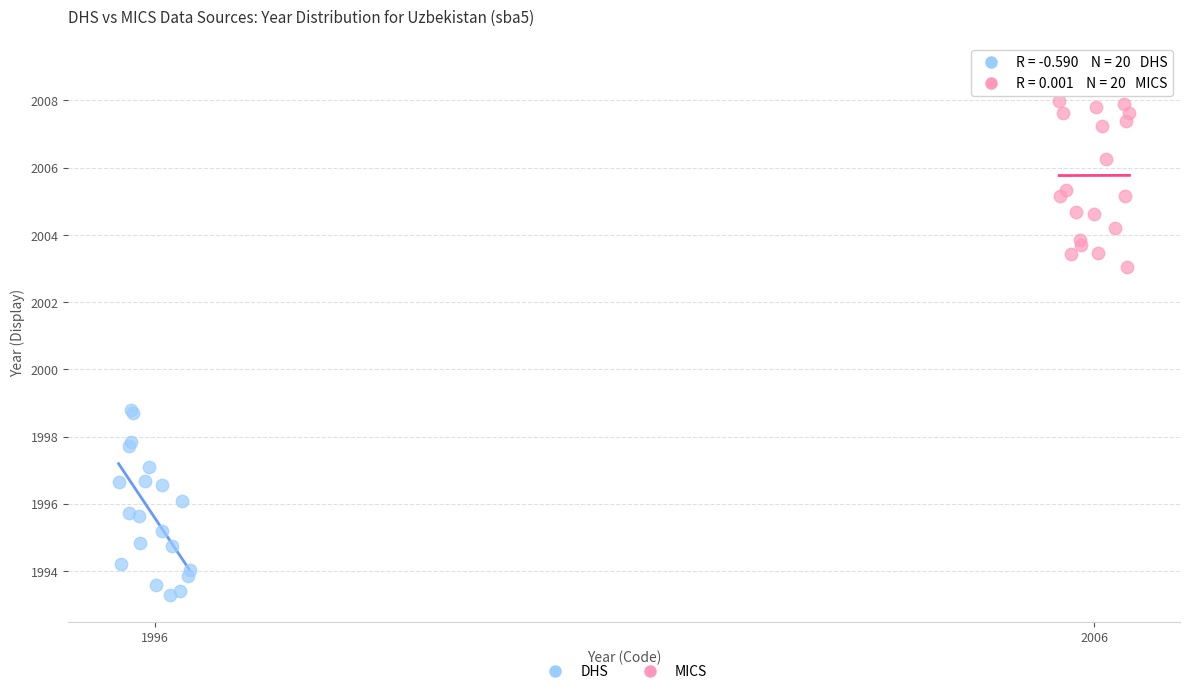

Which series contains the highest Y value?

MICS